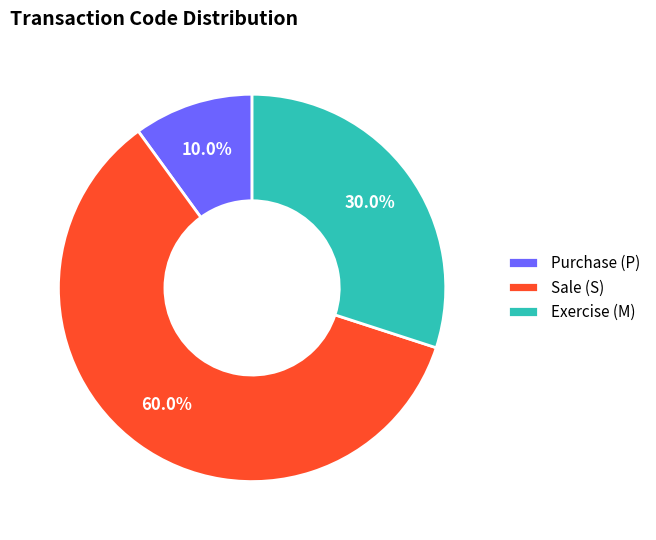

Which has a higher value, Exercise (M) or Sale (S)?

Sale (S)